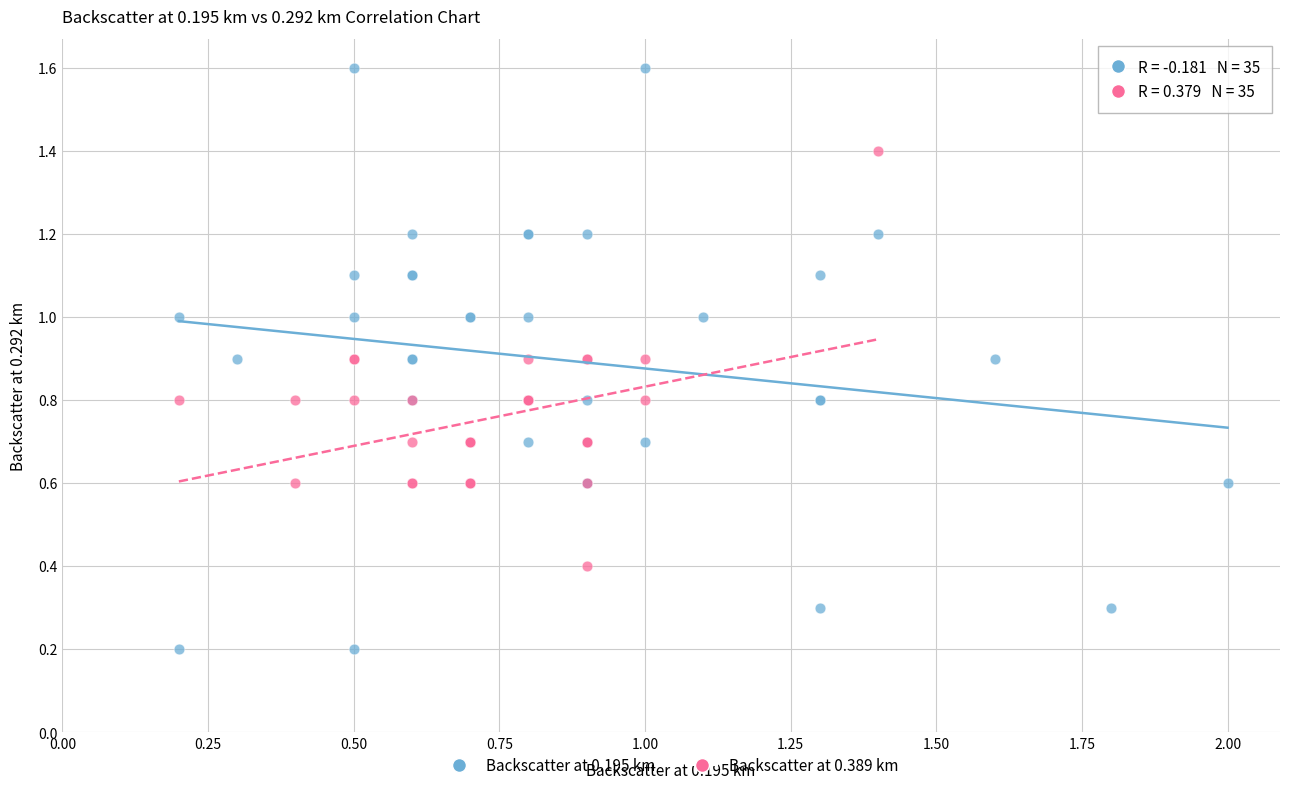

Which series contains the lowest Y value?

Backscatter at 0.195 km